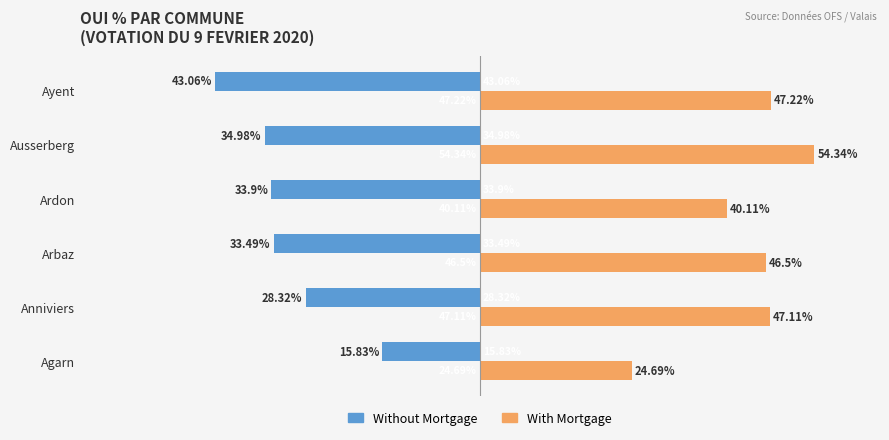

Rank the categories by Without Mortgage value from lowest to highest.

Ayent, Ausserberg, Ardon, Arbaz, Anniviers, Agarn